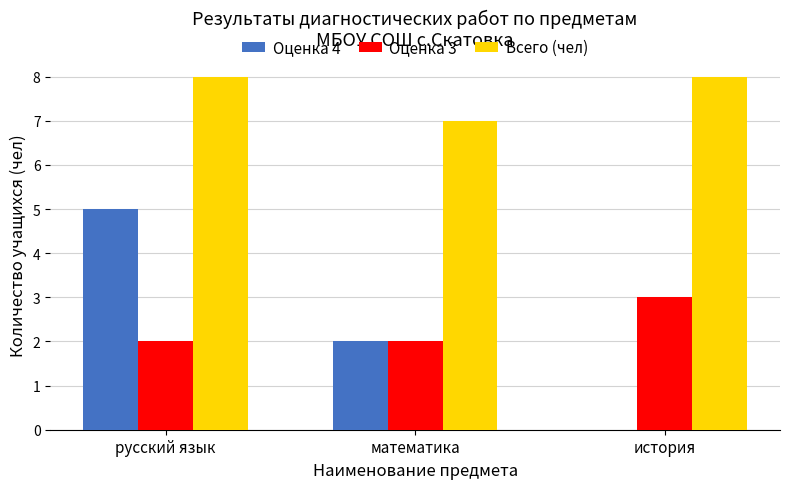

What is the greatest value displayed?

8